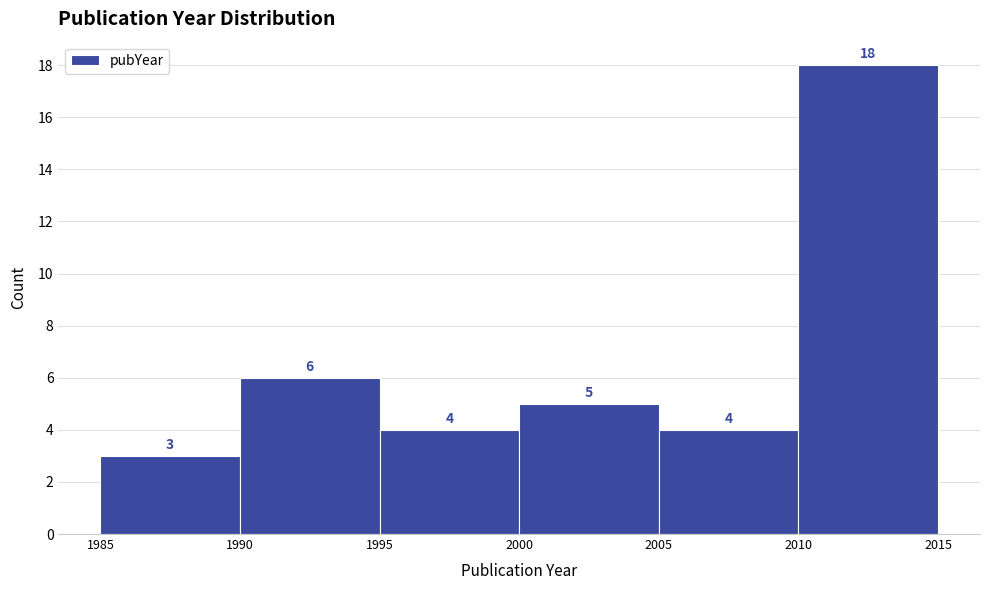

Over which range of the x-axis is the bar tallest?

2010 to 2015